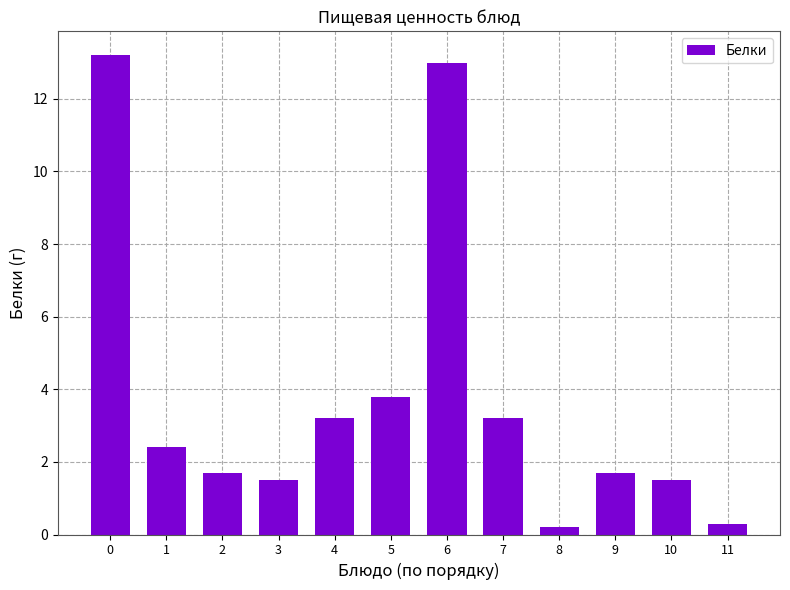

Where is the data nearest to the value 6?

5